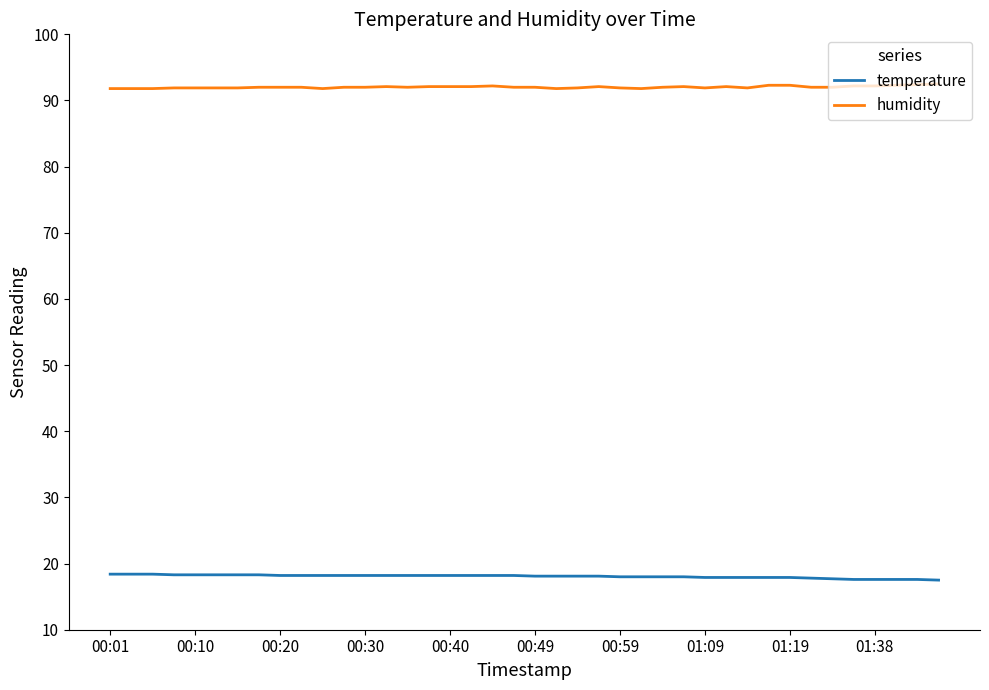

What is the minimum value shown in the chart?

17.5